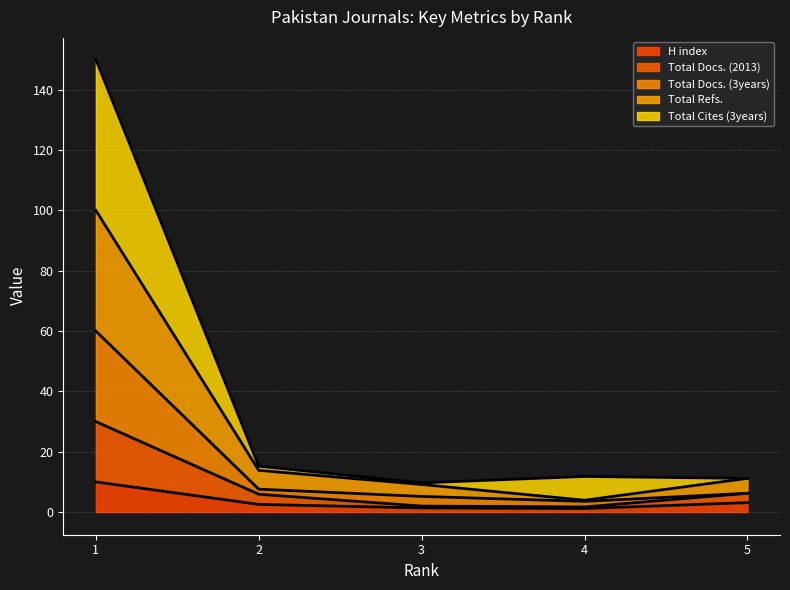

Does the chart have visible grid lines?

Yes